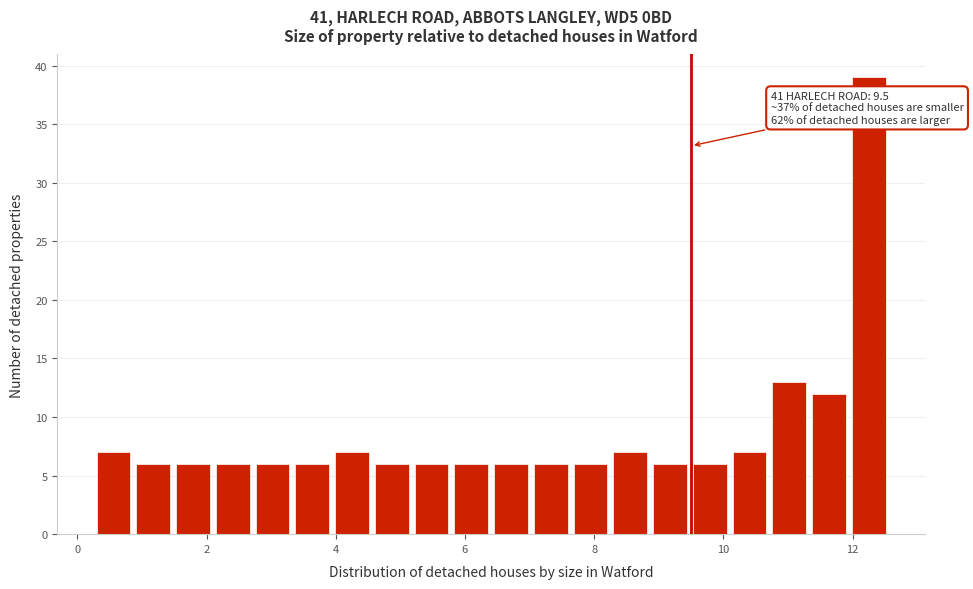

Read against the x-axis, roughly where is the centre of the tallest bar?

12.2